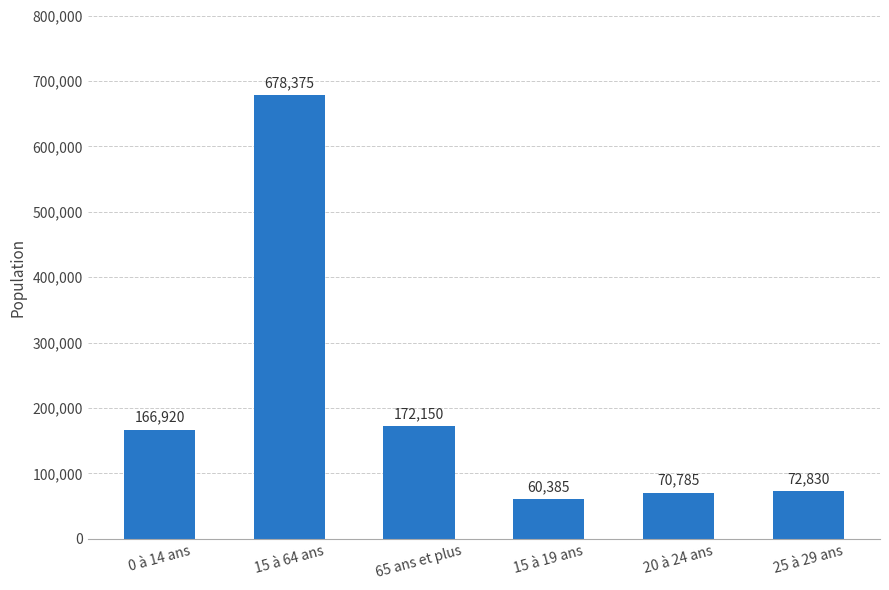

Where is the data nearest to the value 369380?

65 ans et plus